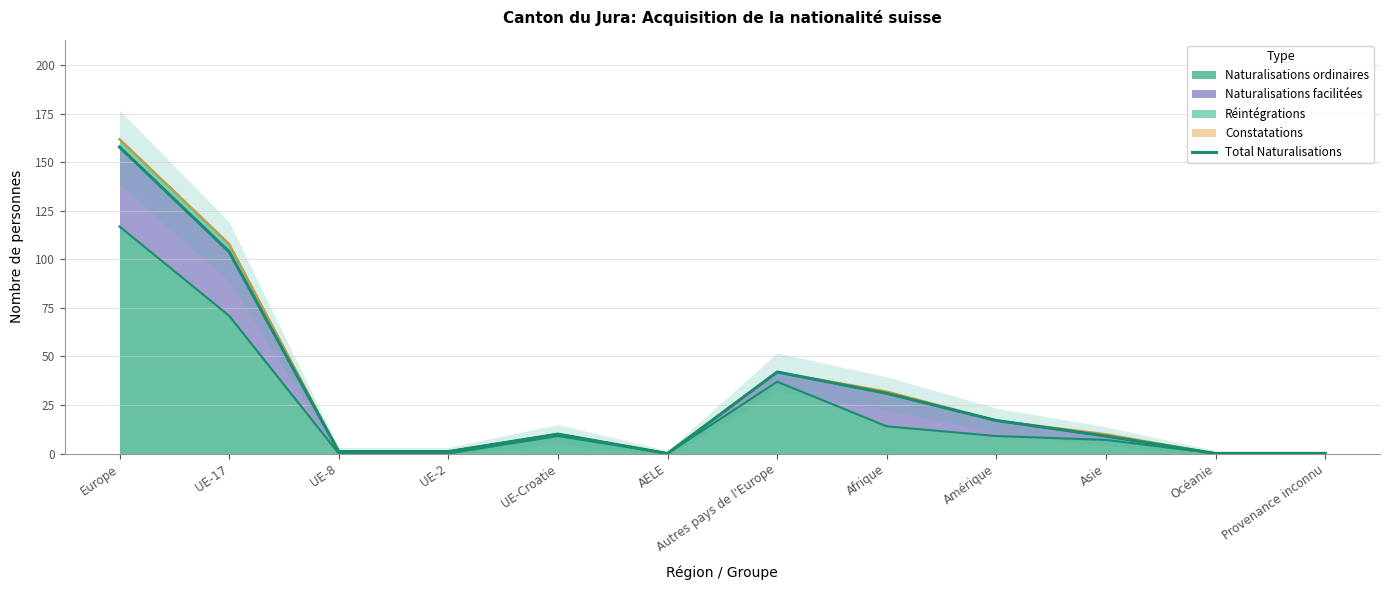

What is the value of the 8th point from the left?

31